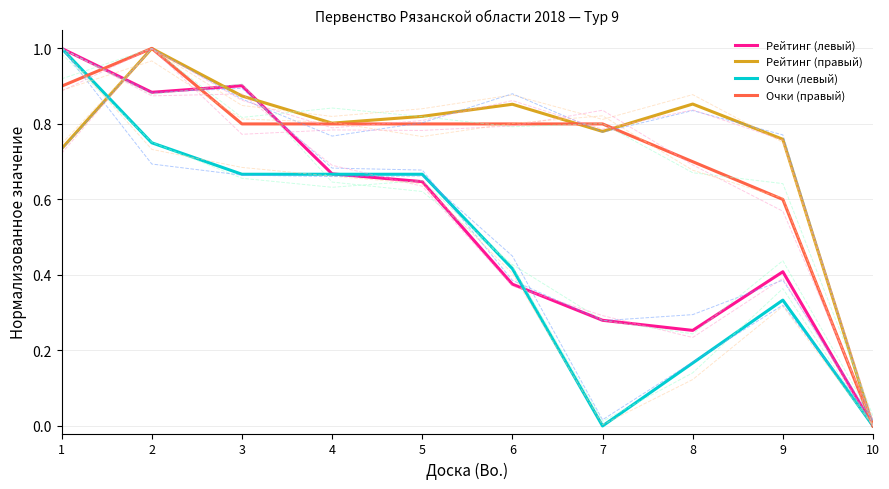

How many times do Очки (левый) and Очки (правый) cross each other?

1